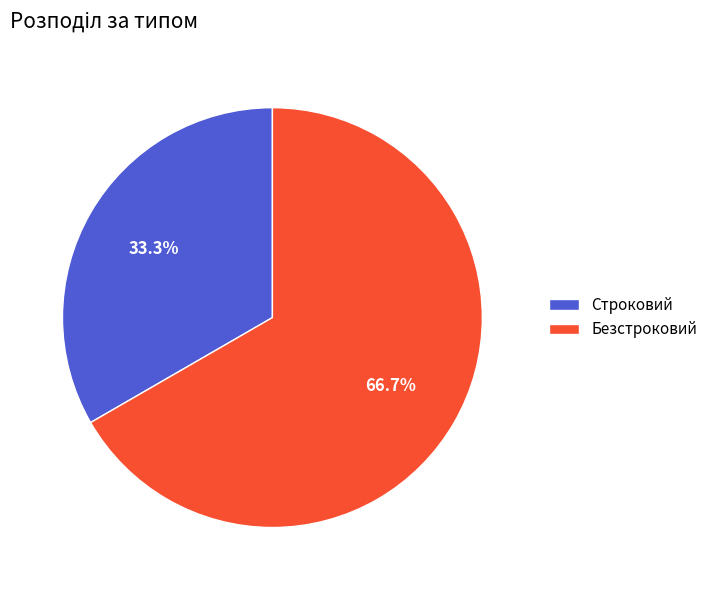

The Безстроковий slice represents 58% of the pie. True or false?

False